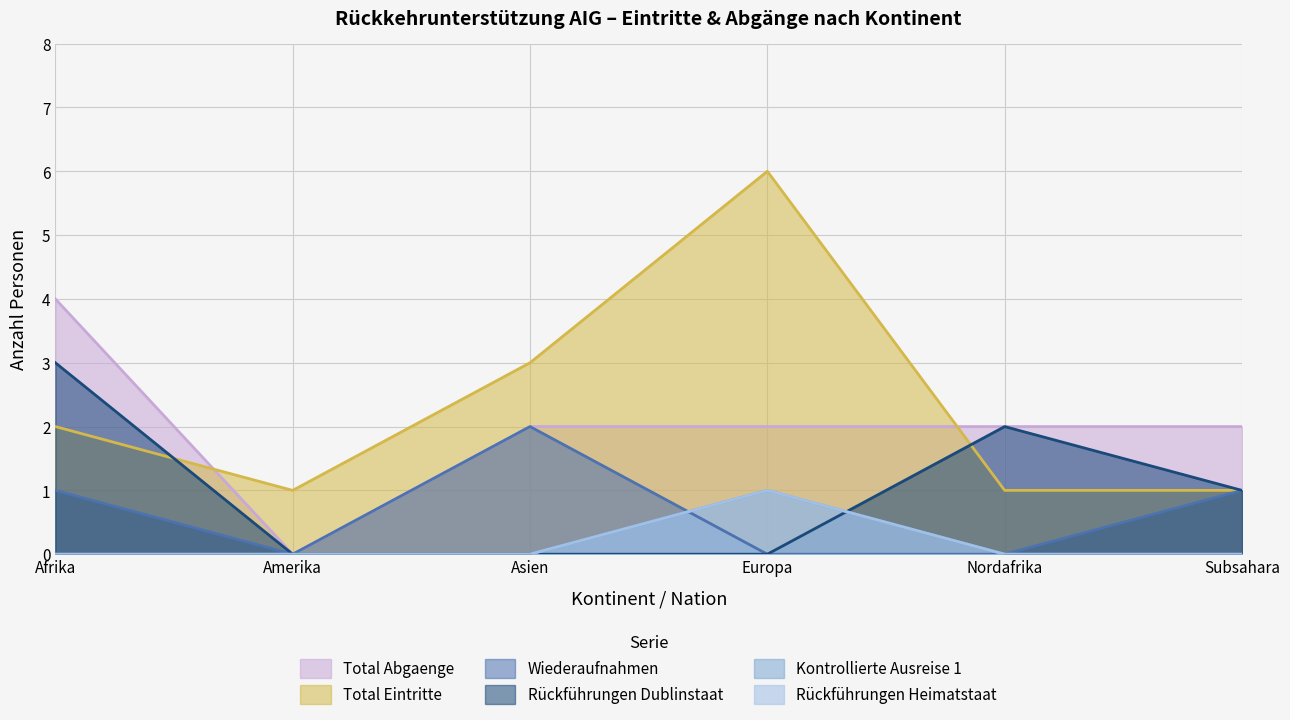

How many Total Abgaenge values are between 2 and 3?

4